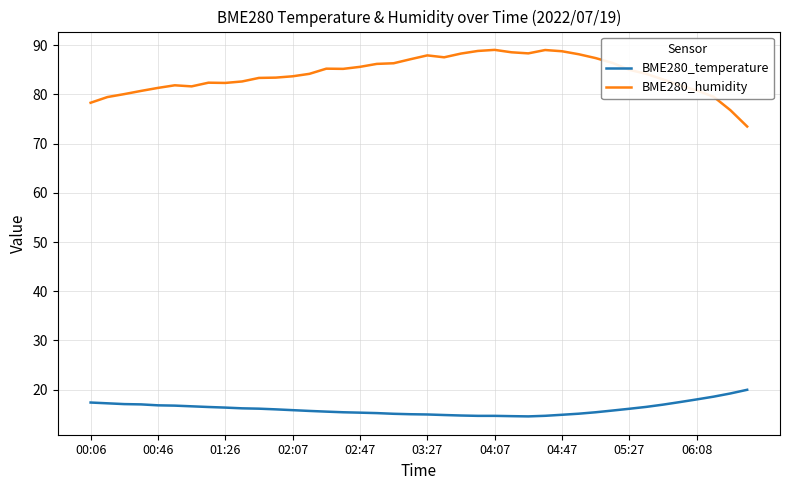

What is the difference between the maximum and minimum values in the BME280_humidity series?

15.6